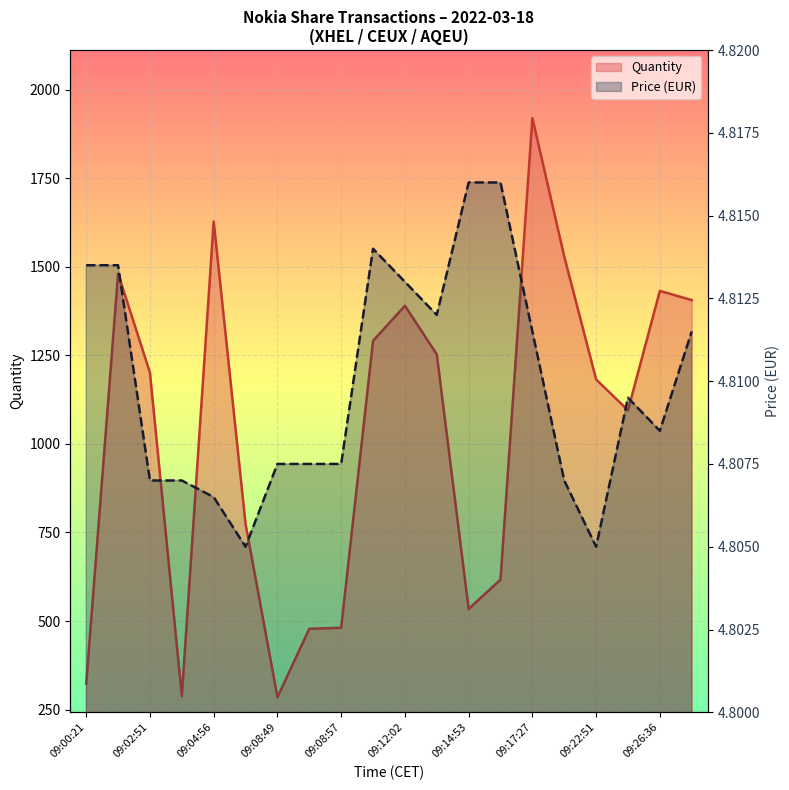

At how many categories does at least one series exceed 585?

14